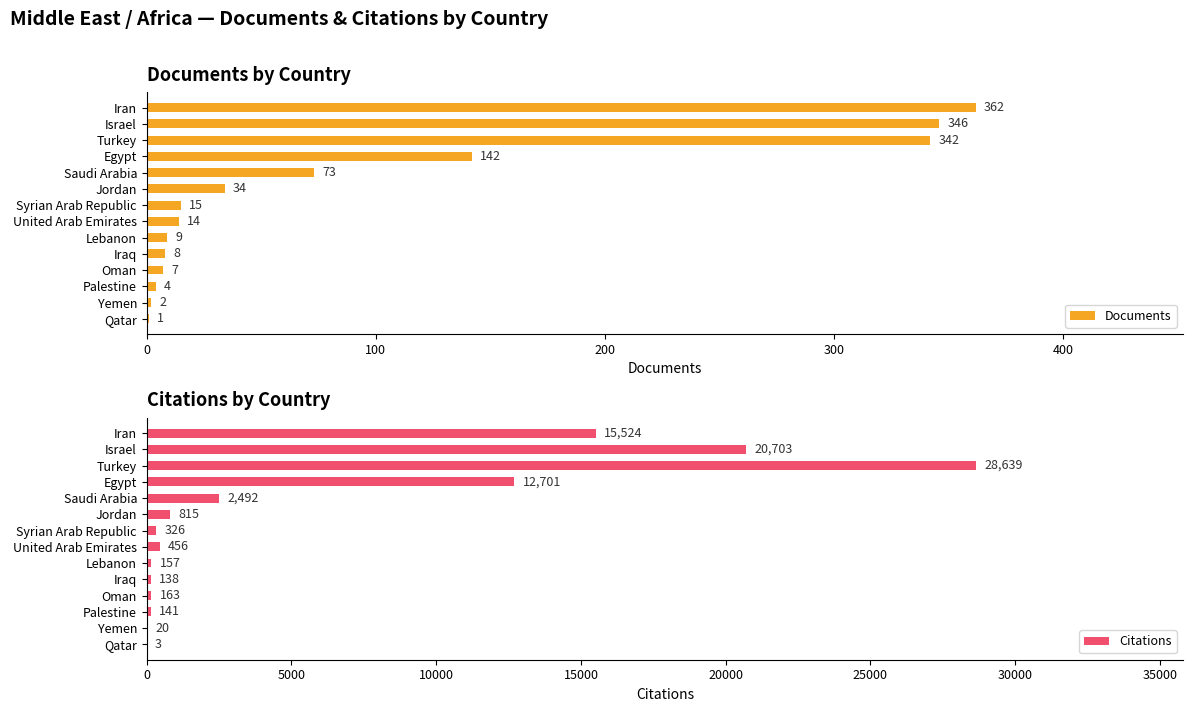

At which label is Documents closest to 181?

Egypt